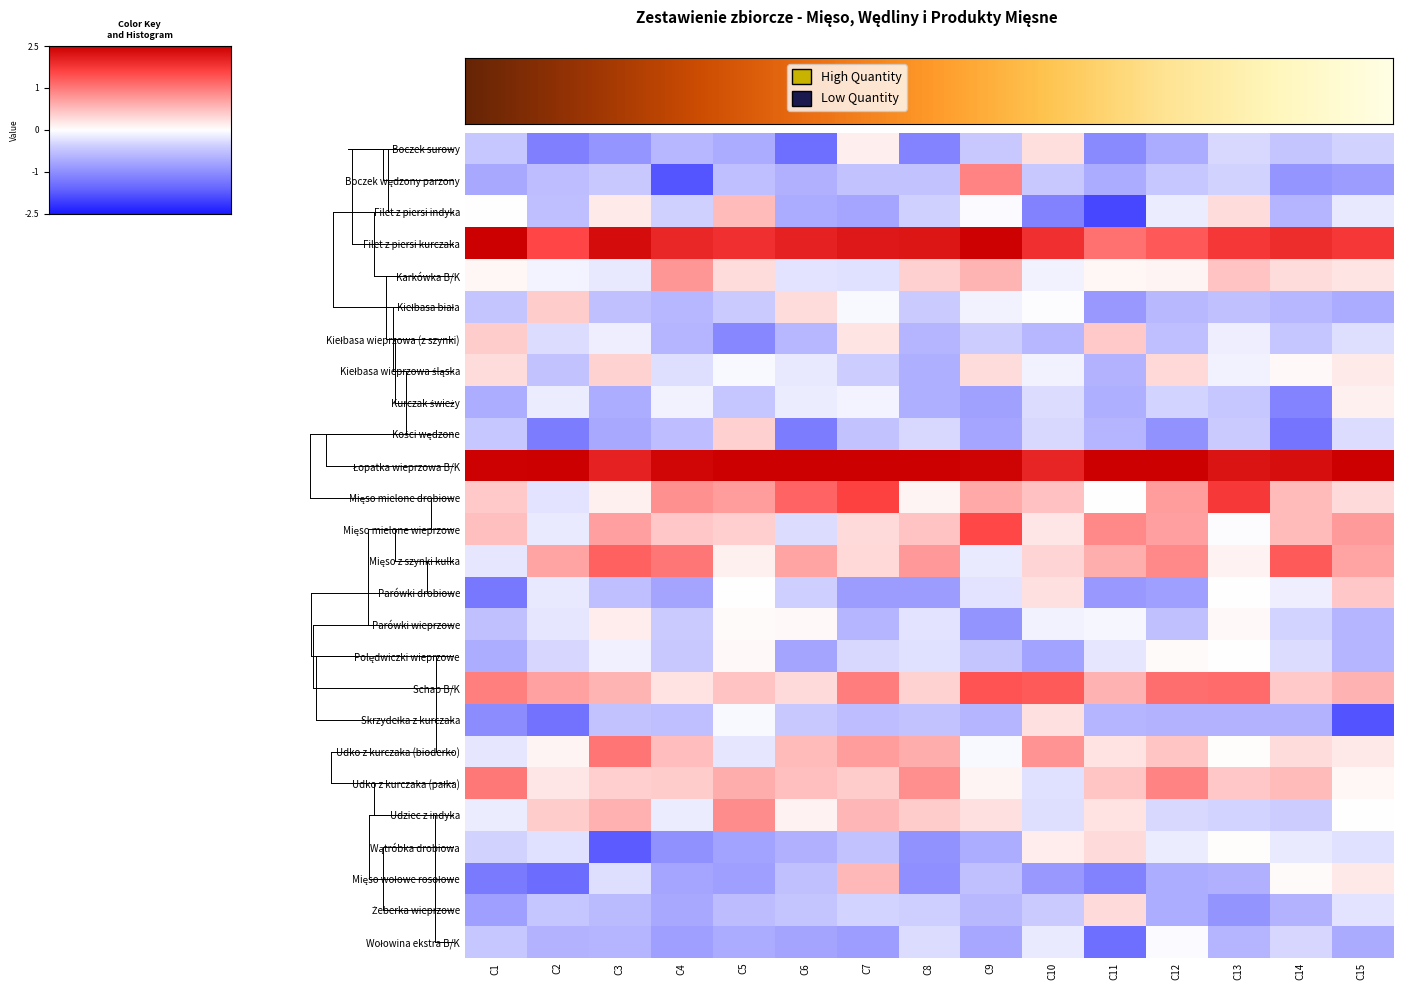

Which series has the largest total across all categories?

Łopatka wieprzowa B/K